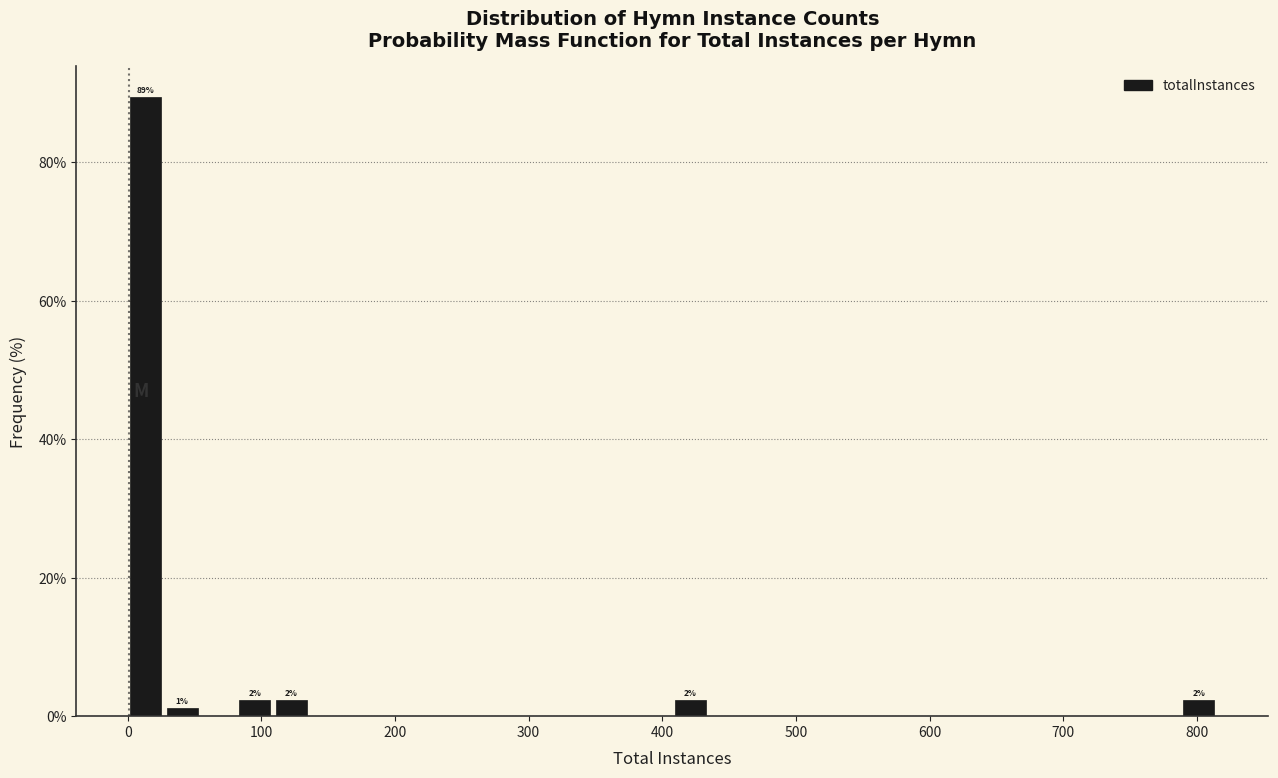

Read against the x-axis, roughly where is the centre of the tallest bar?

10